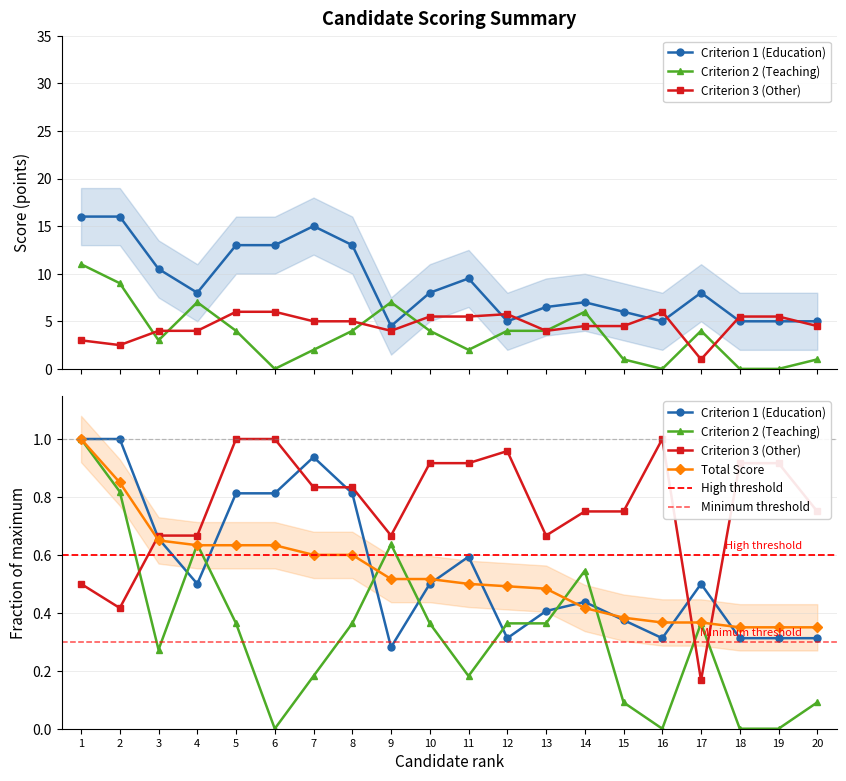

Where is the first local maximum for Criterion 1 (Education)?

7